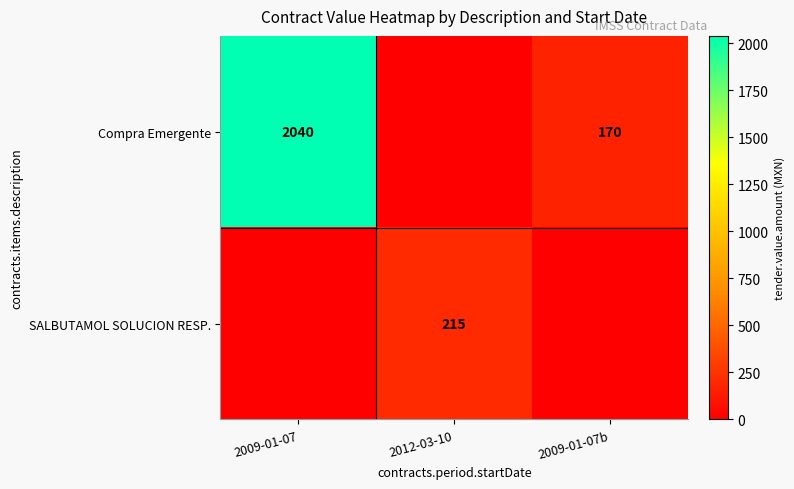

The Compra Emergente series shows 257 at 2009-01-07b. True or false?

False